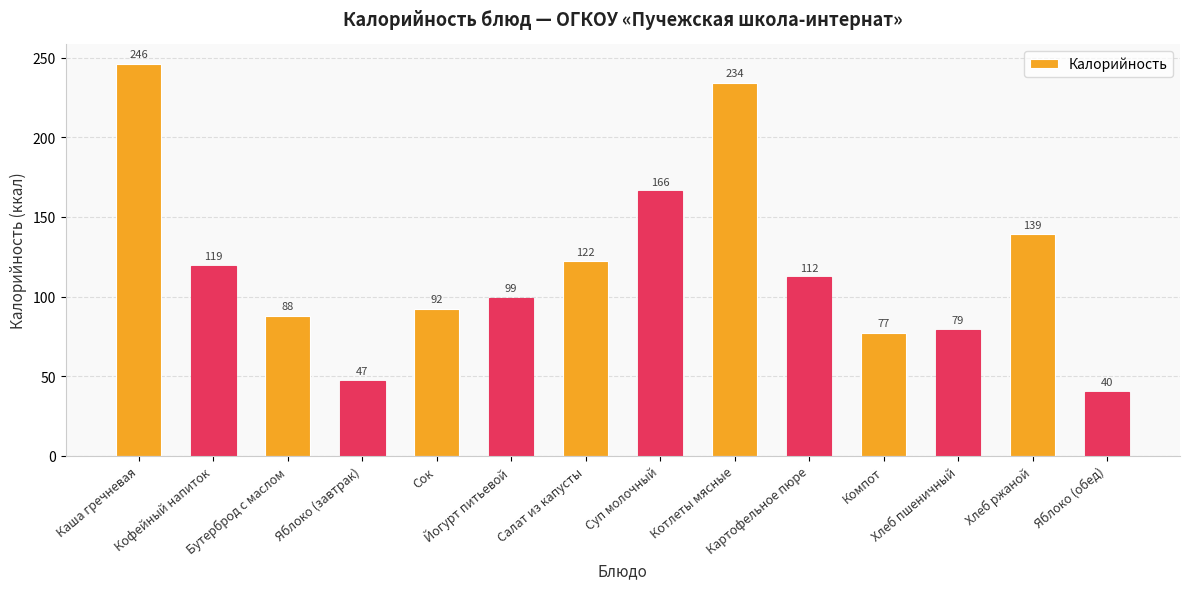

What position from the right is Котлеты мясные?

6